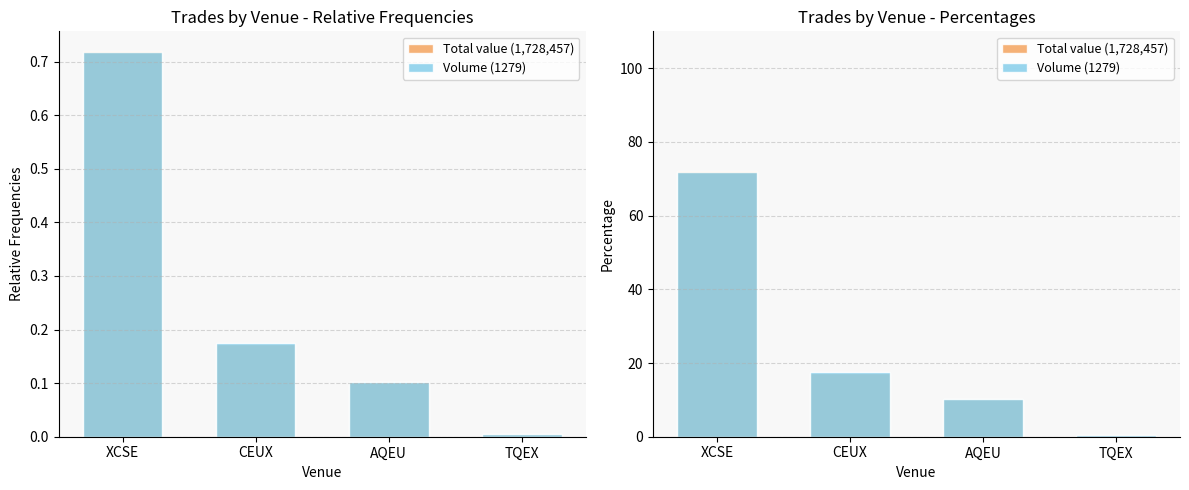

Which label corresponds to the largest value in the chart?

XCSE